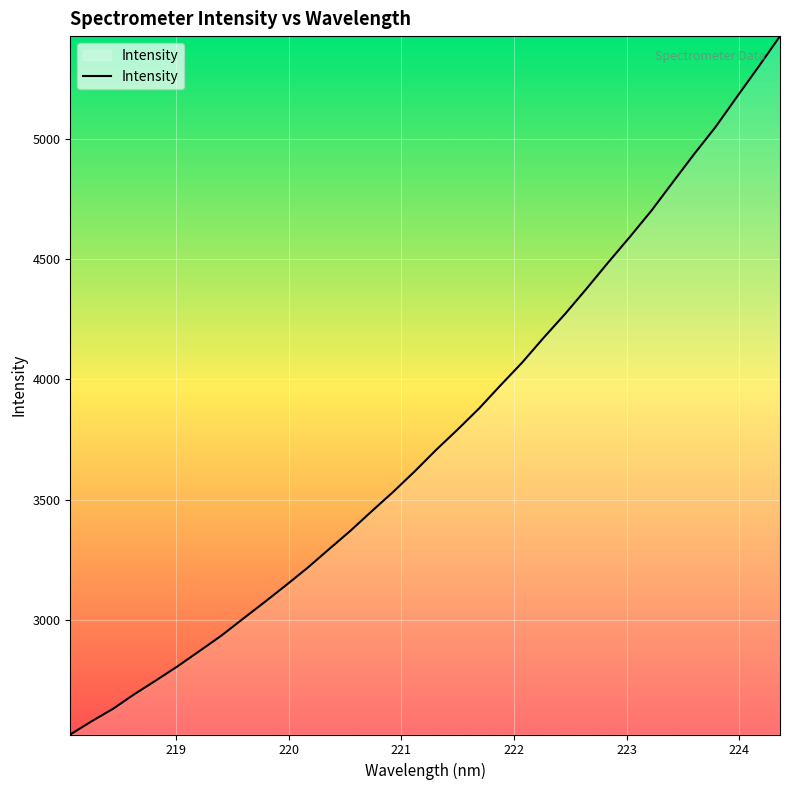

What is the greatest value displayed?

5426.9